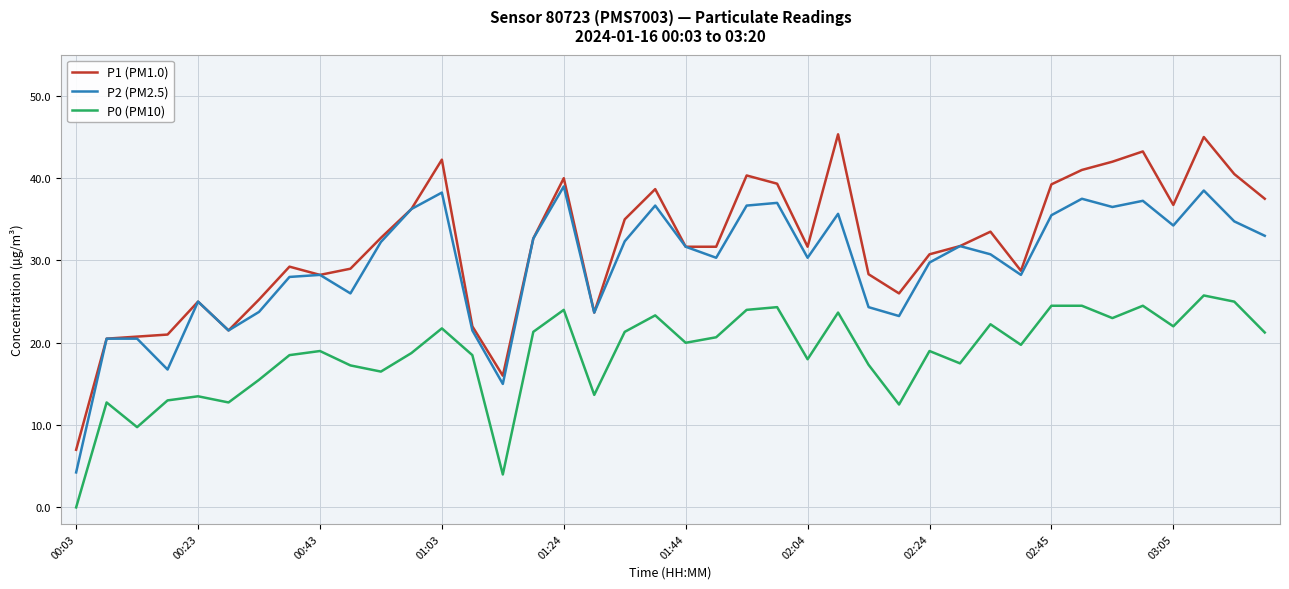

Which series has the largest total across all categories?

P1 (PM1.0)